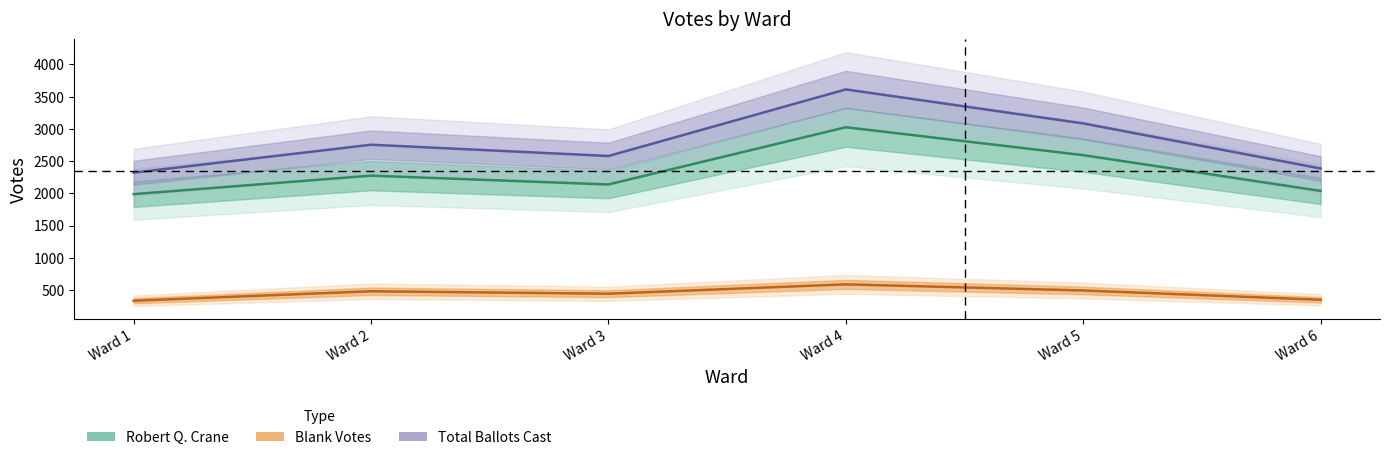

What are all the series names shown in the legend?

Robert Q. Crane, Blank Votes, Total Ballots Cast